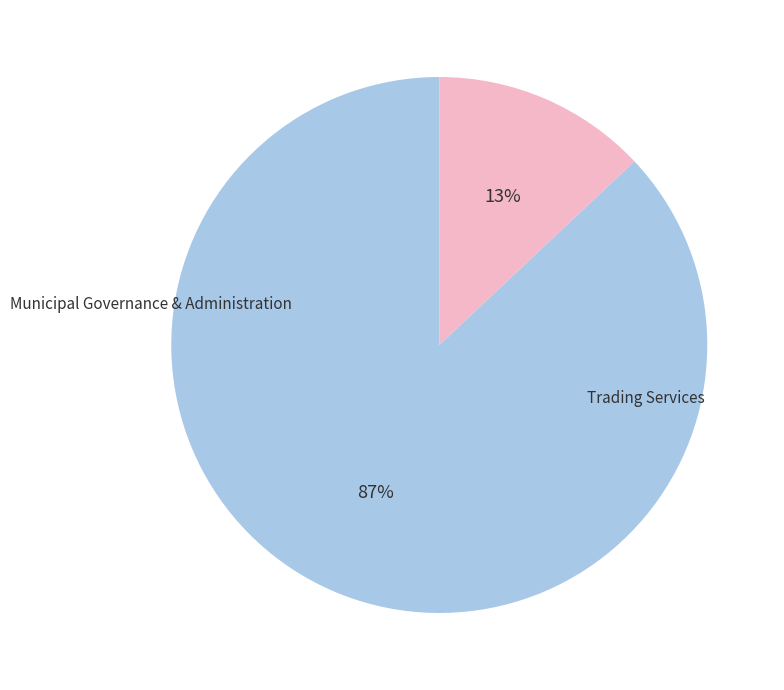

To the nearest percent, what is the average slice percentage?

50%